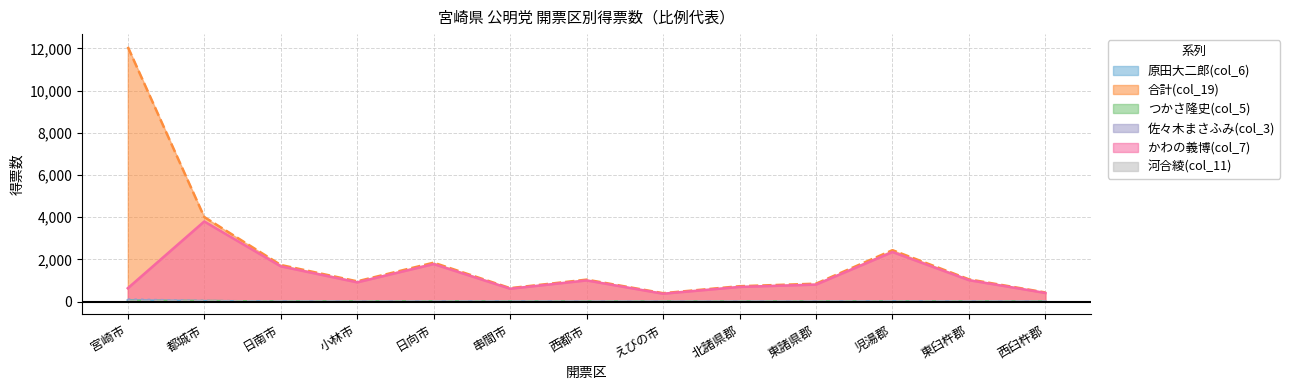

Reading left to right, extract all data points from this chart.

原田大二郎(col_6): 宮崎市=60.0	都城市=31.0	日南市=9.0	小林市=2.0	日向市=6.0	串間市=11.0	西都市=3.0	えびの市=1.0	北諸県郡=2.0	東諸県郡=4.0	児湯郡=17.0	東臼杵郡=6.0	西臼杵郡=3.0
合計(col_19): 宮崎市=12072.3	都城市=4011.7	日南市=1741.0	小林市=965.0	日向市=1849.2	串間市=643.0	西都市=1045.8	えびの市=404.0	北諸県郡=734.0	東諸県郡=854.0	児湯郡=2441.2	東臼杵郡=1059.7	西臼杵郡=438.0
つかさ隆史(col_5): 宮崎市=36.0	都城市=33.0	日南市=8.0	小林市=13.0	日向市=14.0	串間市=1.0	西都市=5.0	えびの市=2.0	北諸県郡=5.0	東諸県郡=7.0	児湯郡=6.0	東臼杵郡=6.7	西臼杵郡=2.0
佐々木まさふみ(col_3): 宮崎市=106.3	都城市=33.9	日南市=8.0	小林市=6.0	日向市=17.0	串間市=6.0	西都市=9.8	えびの市=5.0	北諸県郡=9.0	東諸県郡=13.0	児湯郡=16.0	東臼杵郡=9.0	西臼杵郡=5.0
かわの義博(col_7): 宮崎市=639.0	都城市=3802.0	日南市=1678.0	小林市=918.0	日向市=1784.0	串間市=615.0	西都市=1009.0	えびの市=379.0	北諸県郡=701.0	東諸県郡=811.0	児湯郡=2354.0	東臼杵郡=1021.0	西臼杵郡=415.0
河合綾(col_11): 宮崎市=11.0	都城市=7.0	日南市=3.0	小林市=2.0	日向市=4.0	串間市=0.0	西都市=2.0	えびの市=1.0	北諸県郡=2.0	東諸県郡=1.0	児湯郡=3.0	東臼杵郡=2.0	西臼杵郡=0.0